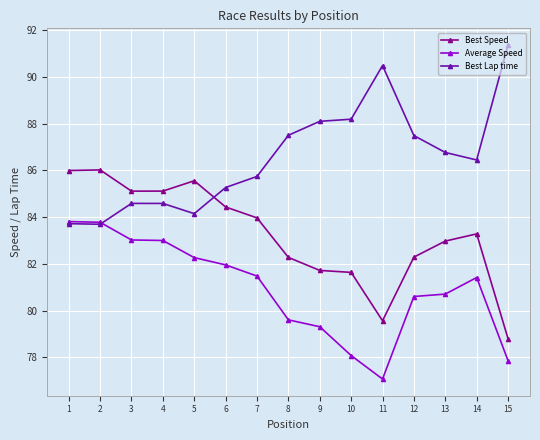

What is the value of the Average Speed point at the 7th from the left?

81.5